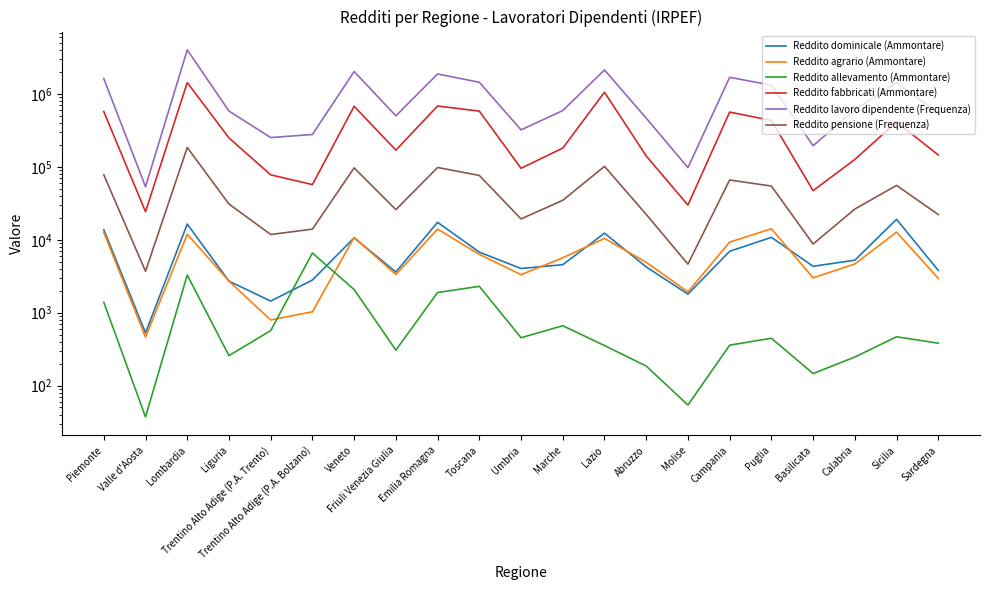

Which series has the widest spread of values?

Reddito lavoro dipendente (Frequenza)